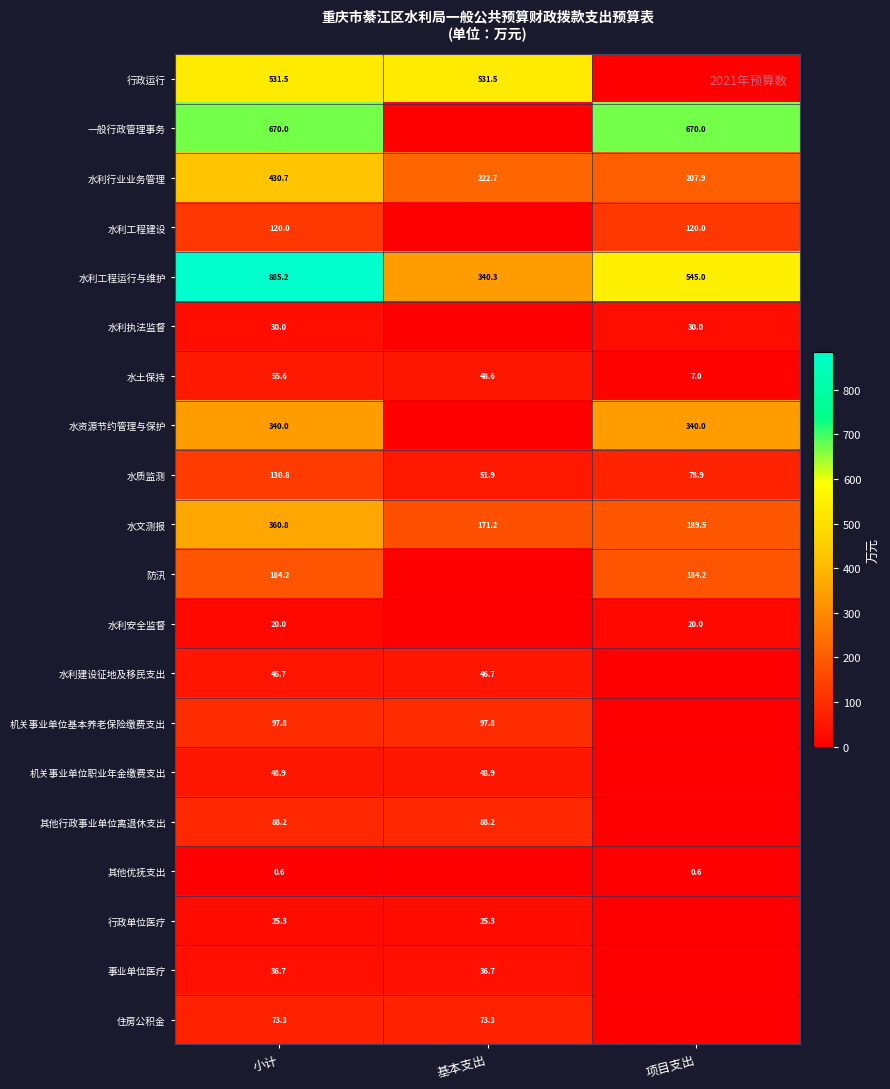

At which label is 水利工程运行与维护 closest to 612?

项目支出